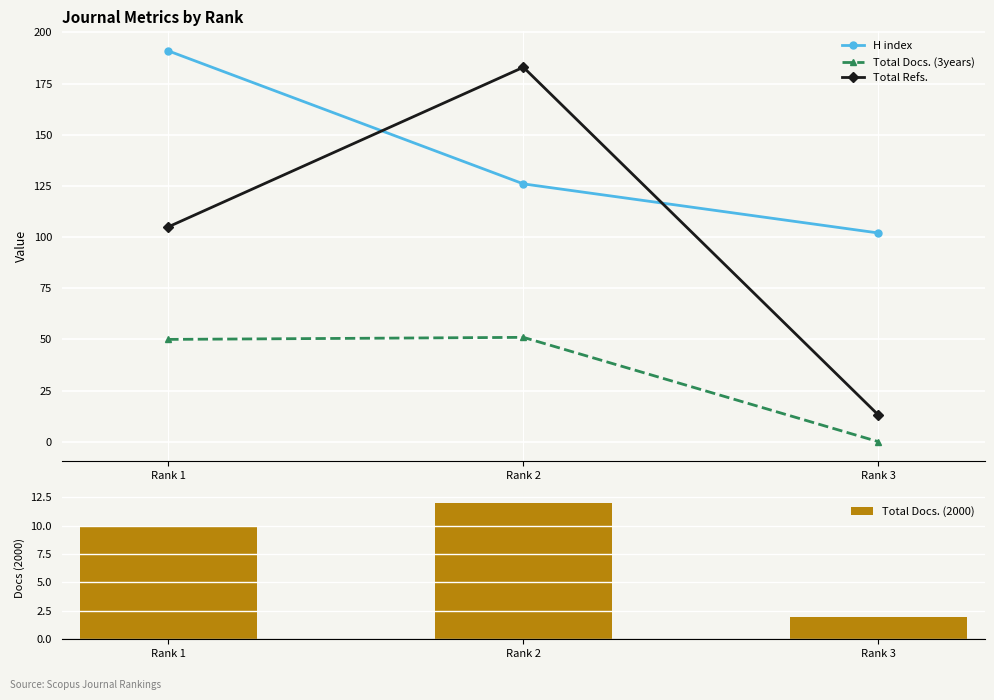

What is the value of the Total Docs. (3years) bar at the 2nd from the left?

51